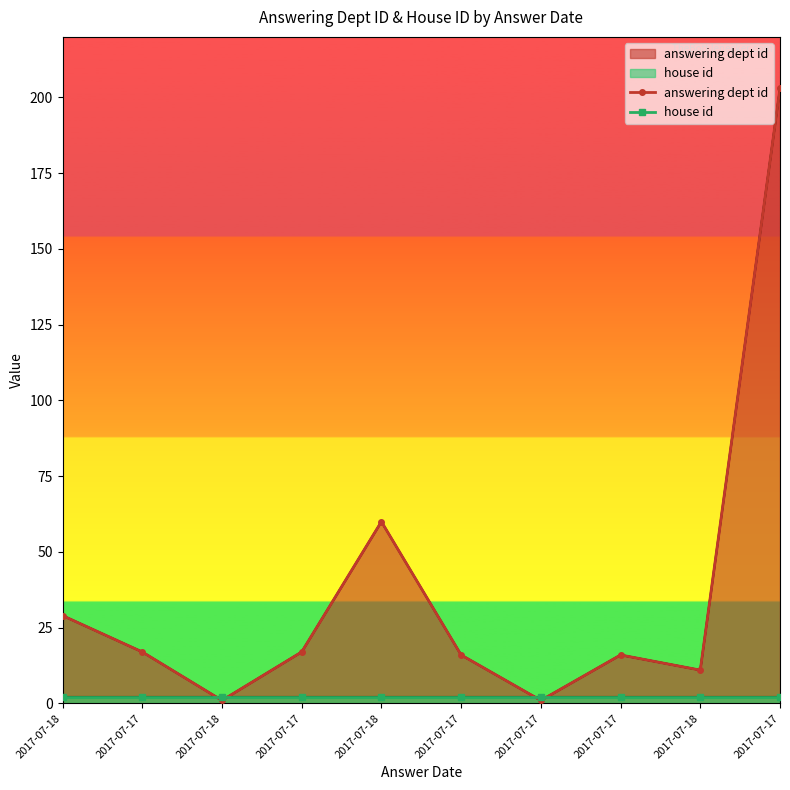

Read the house id value at 2017-07-17.

2